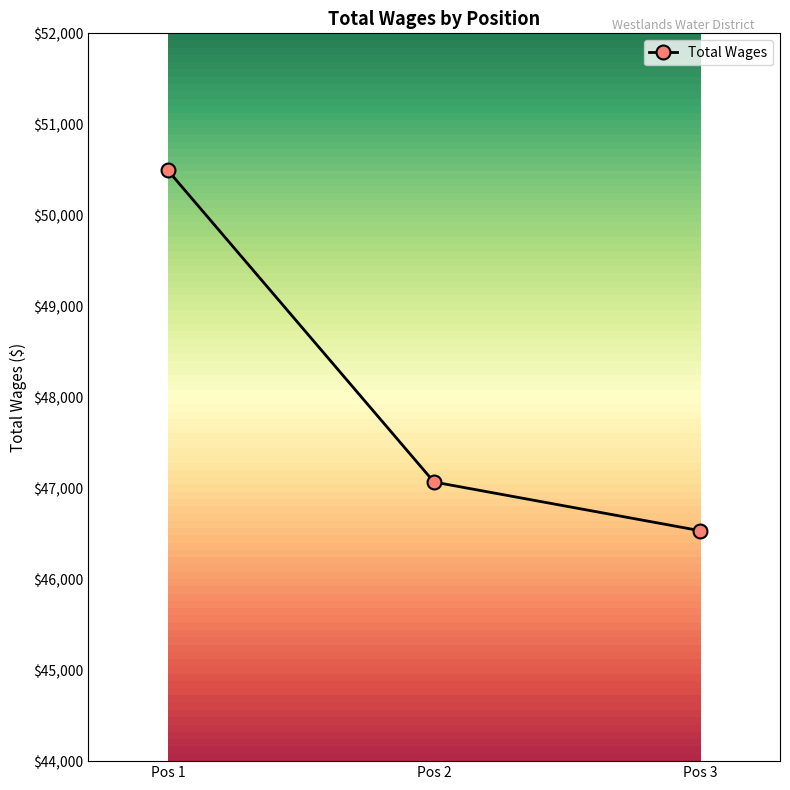

What is the value of the 2nd point from the left?

47068